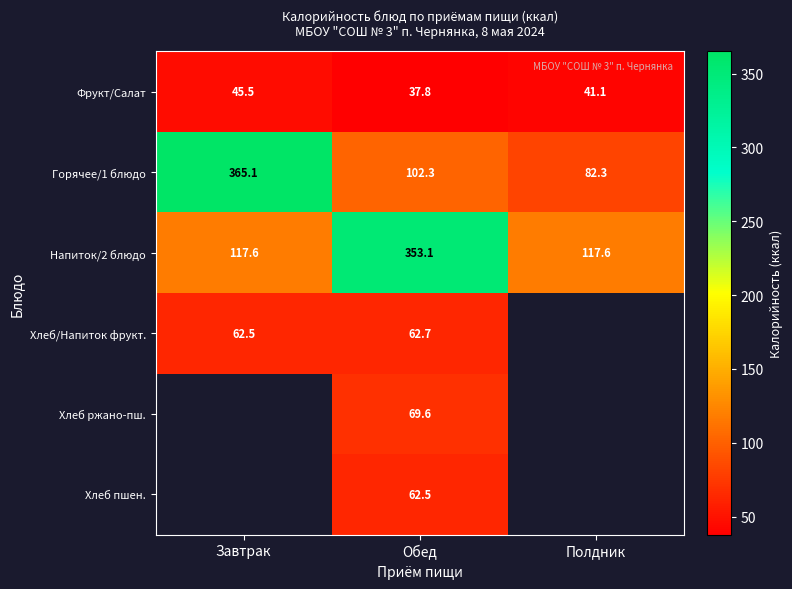

Where is Фрукт/Салат nearest to the value 41?

Полдник